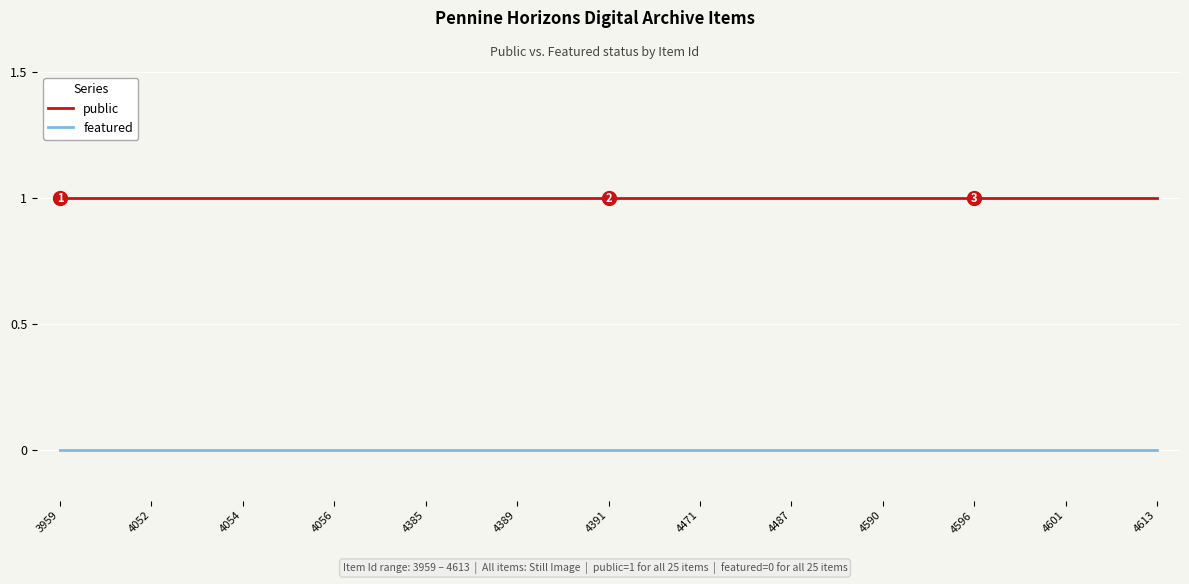

How many lines are shown in the chart?

2